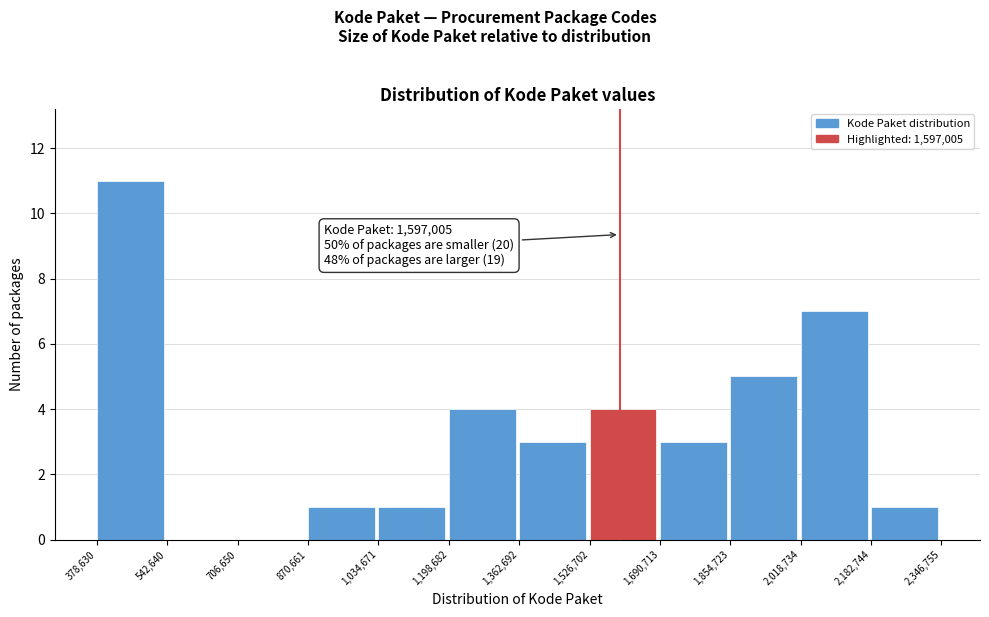

Which range on the x-axis has the tallest bar?

378,630 to 542,640